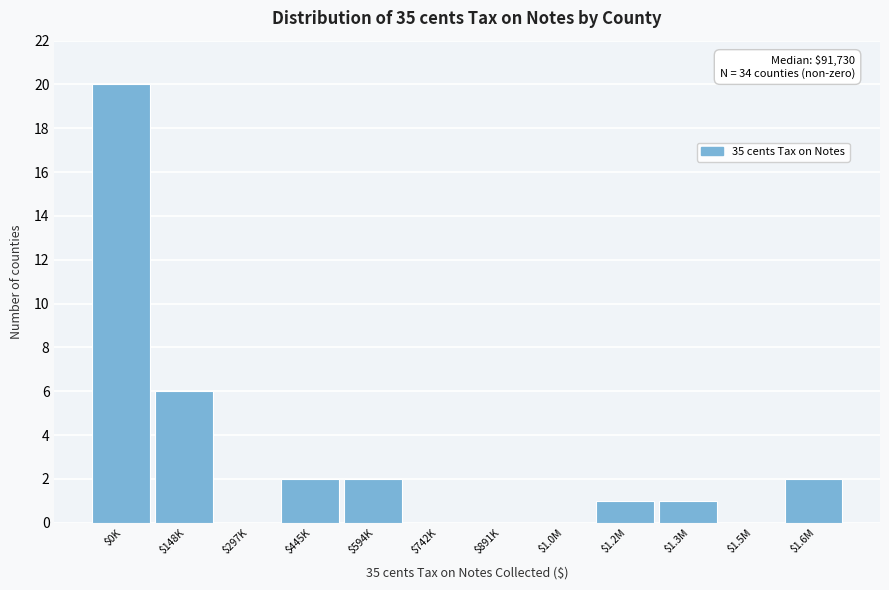

What is the sum of all values?

34